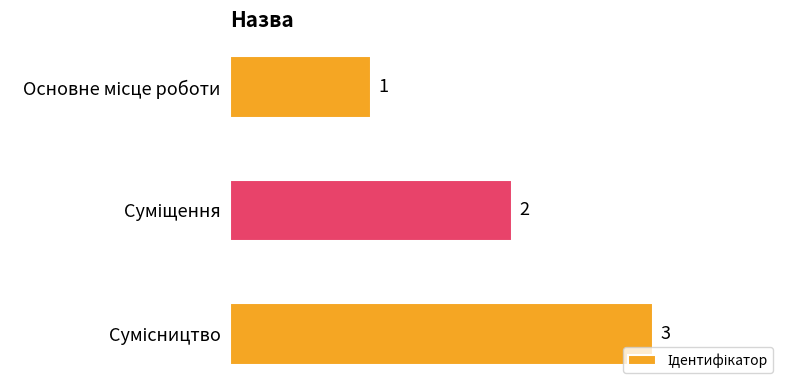

What is the value of the 2nd bar from the top?

2